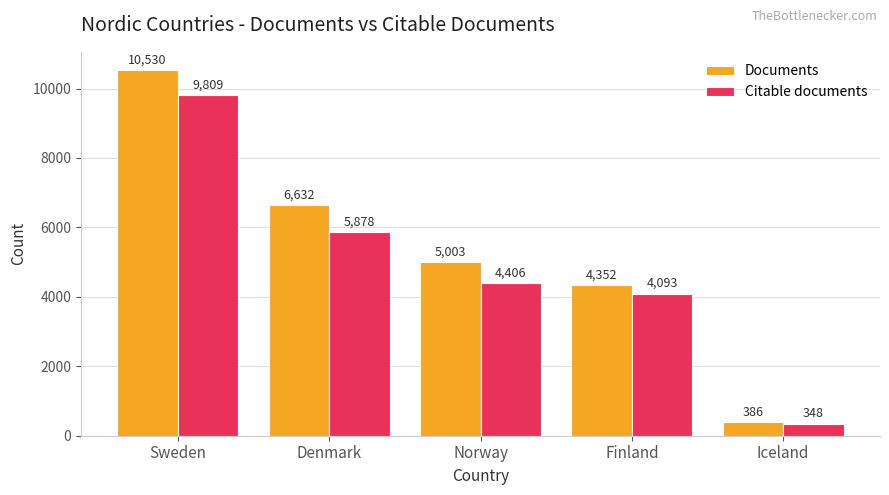

Rank the series at Iceland from highest to lowest value.

Documents, Citable documents